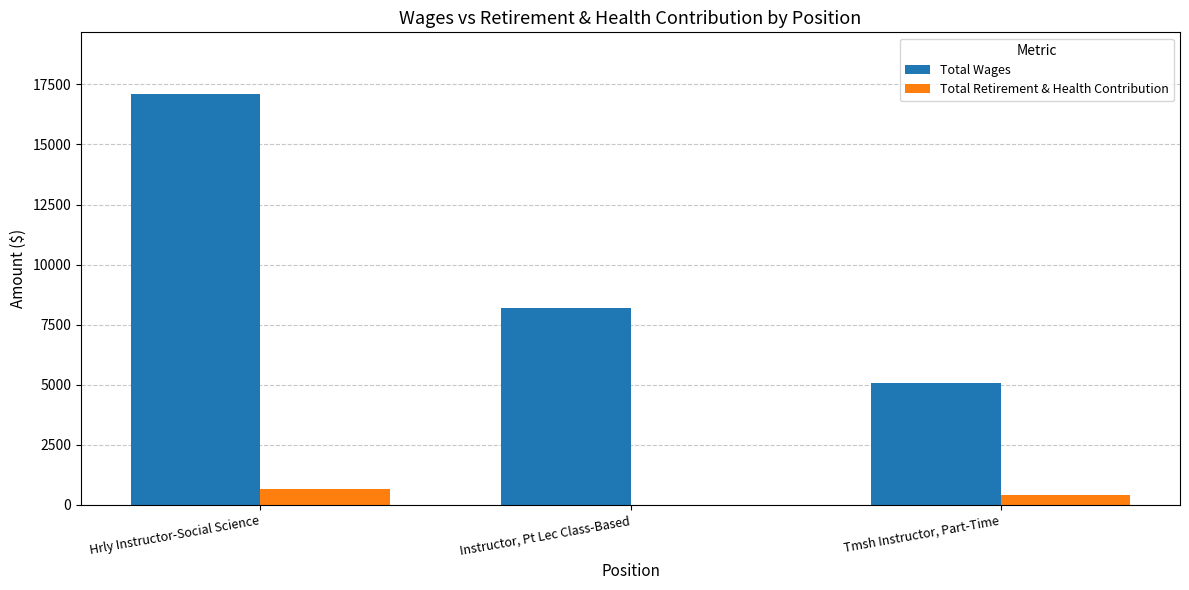

What is the greatest value displayed?

17101